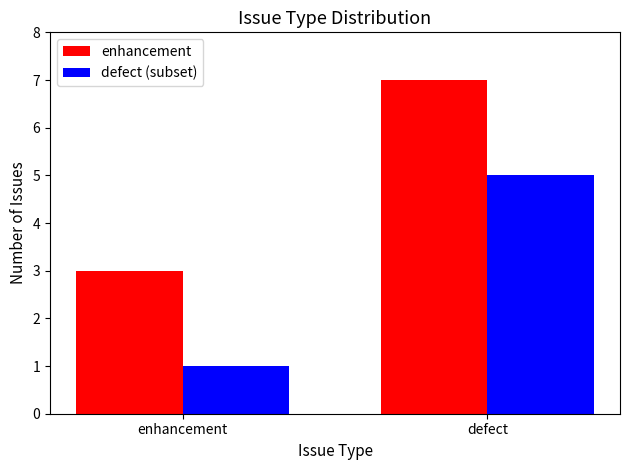

What is the label of the 1st bar from the left?

enhancement